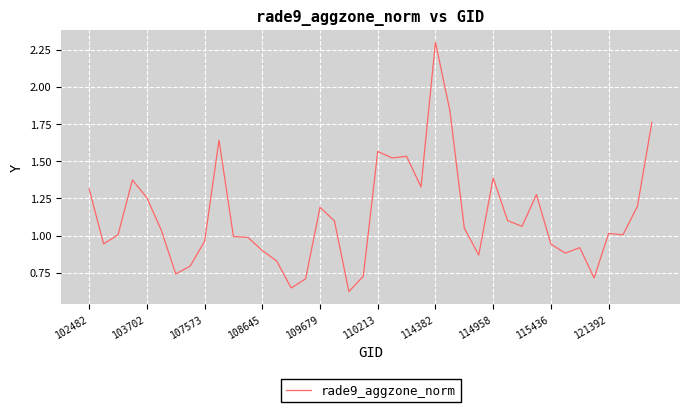

Which category has the highest value across all series?

114382